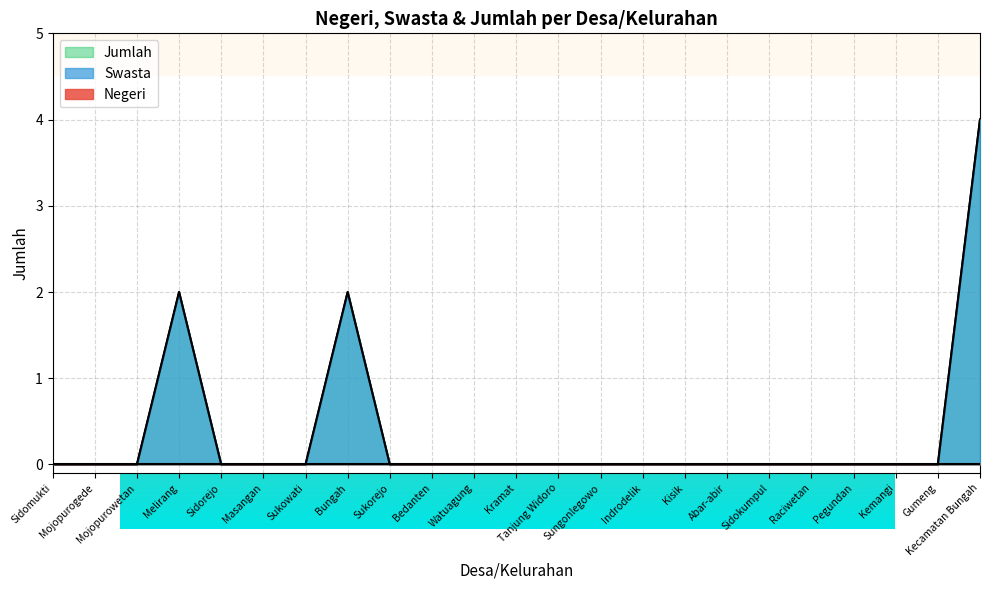

What is the sum of all Jumlah values?

8